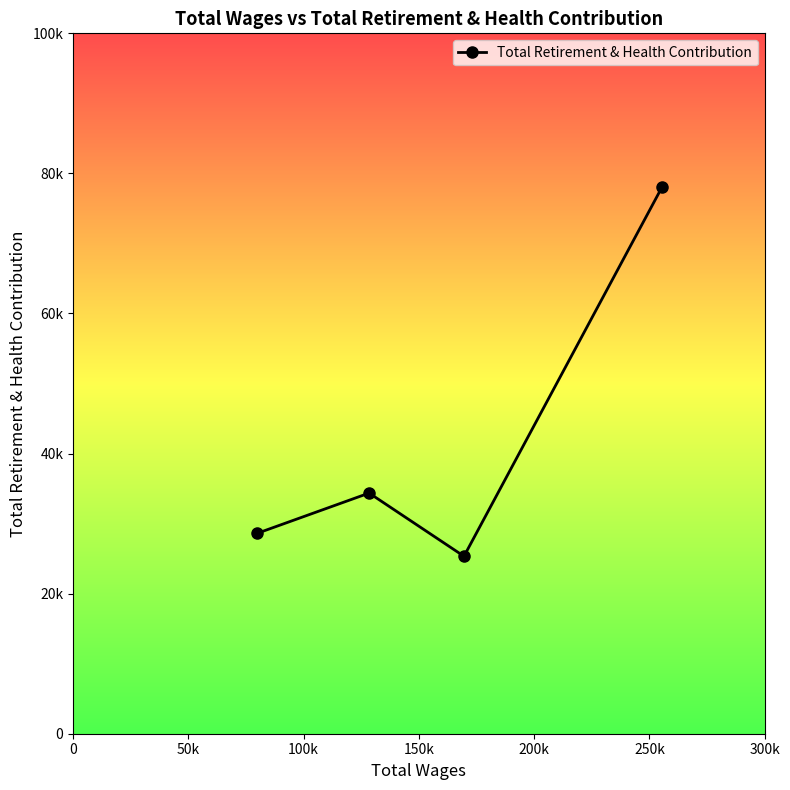

Which has a higher value, 100k or 150k?

100k